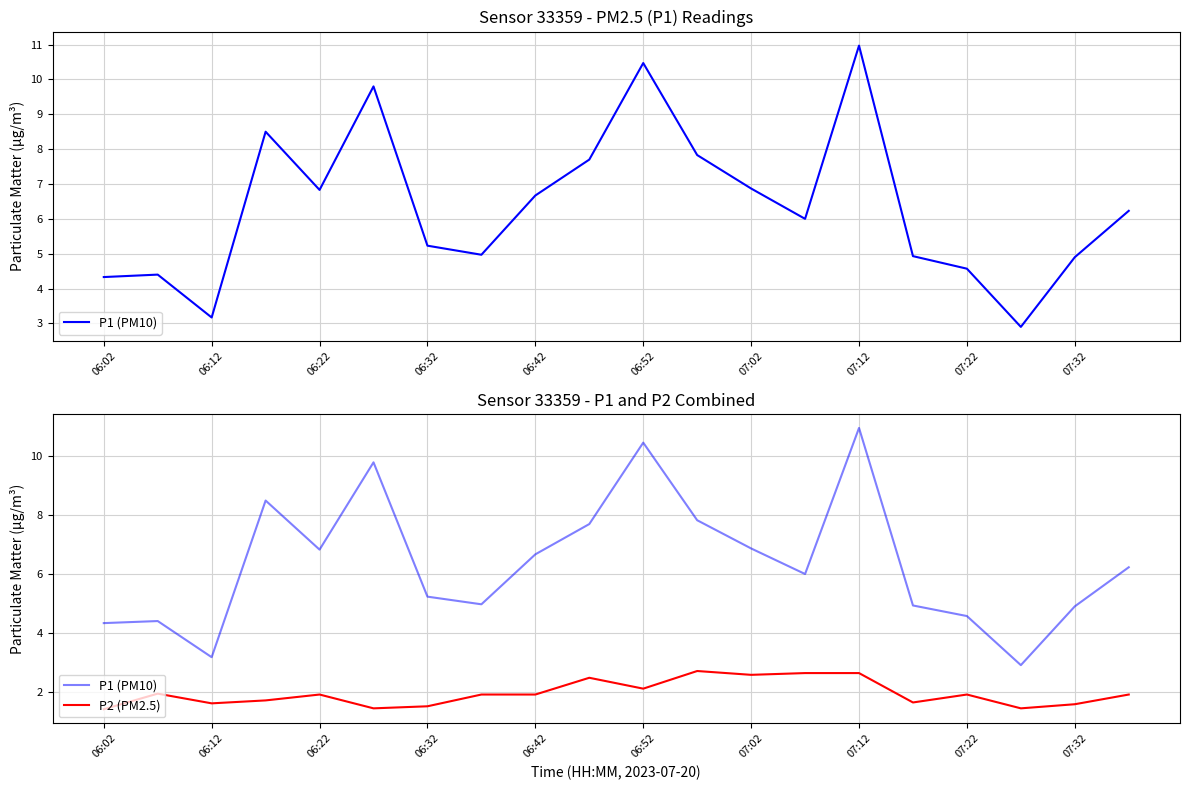

True or false: P2 (PM2.5) and P1 (PM10) cross at least once.

False